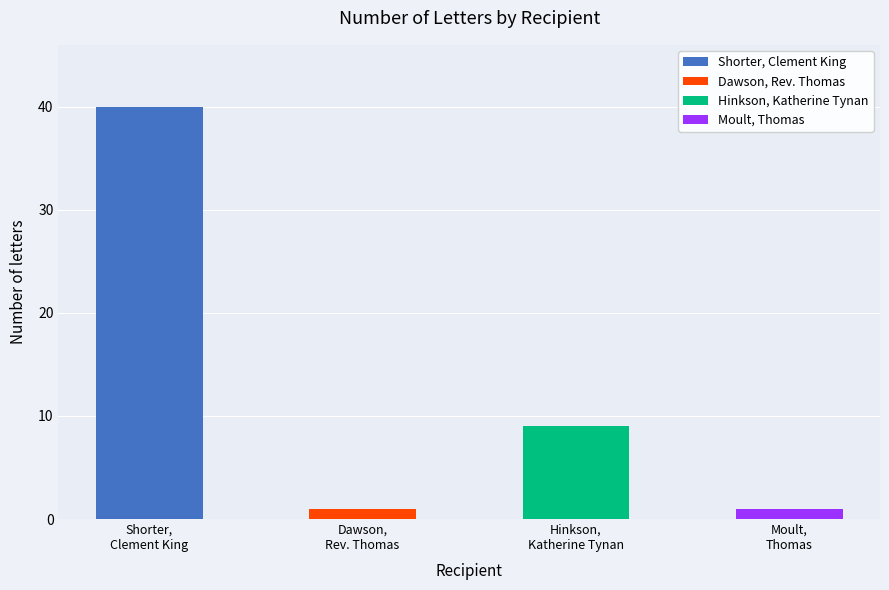

List the labels in order of value, smallest first.

Dawson, Rev. Thomas, Moult, Thomas, Hinkson, Katherine Tynan, Shorter, Clement King